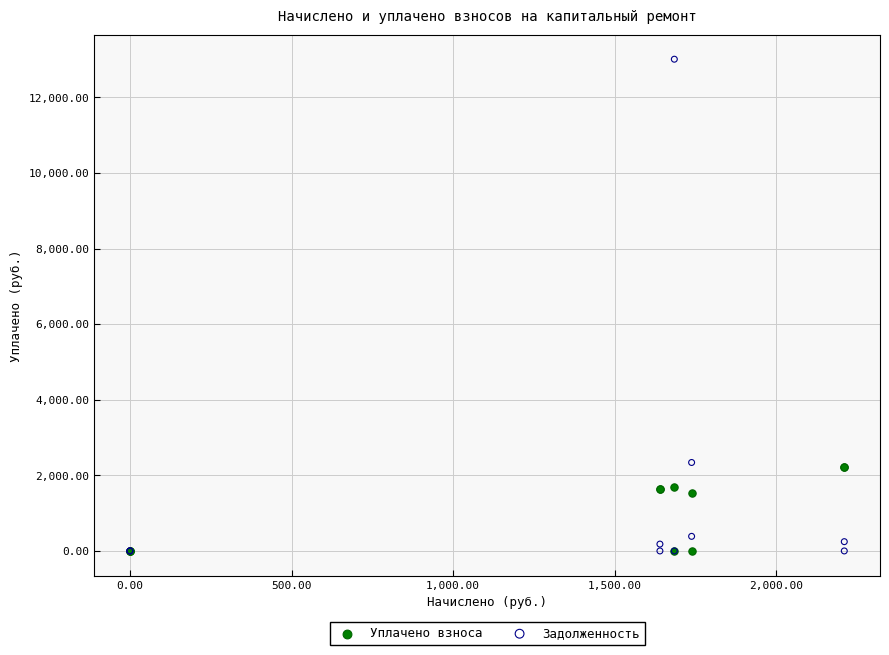

Which series has the largest Y range (max minus min)?

Задолженность